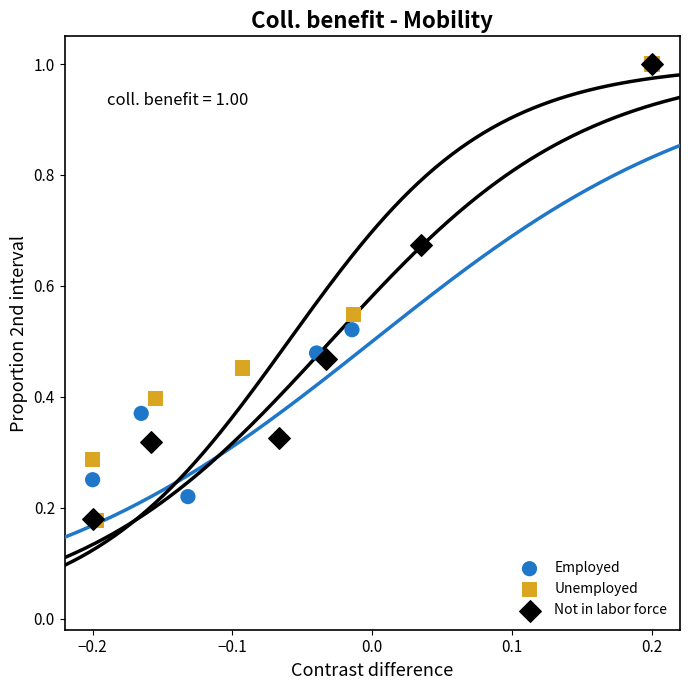

What are all the series names shown in the legend?

Employed, Unemployed, Not in labor force